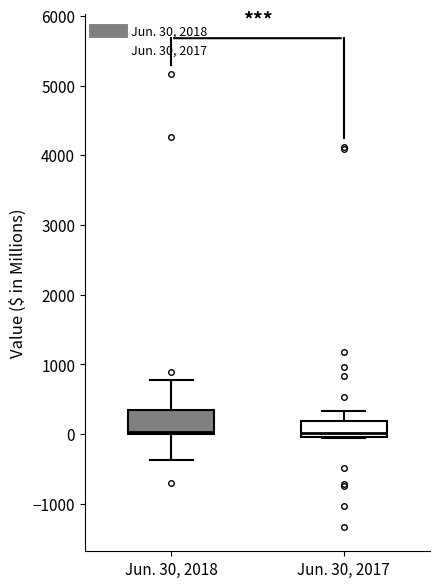

Where is the upper edge of the box for Jun. 30, 2018 on the y-axis? The values are not printed on the chart, so give them approximately, as read against the axis.

400